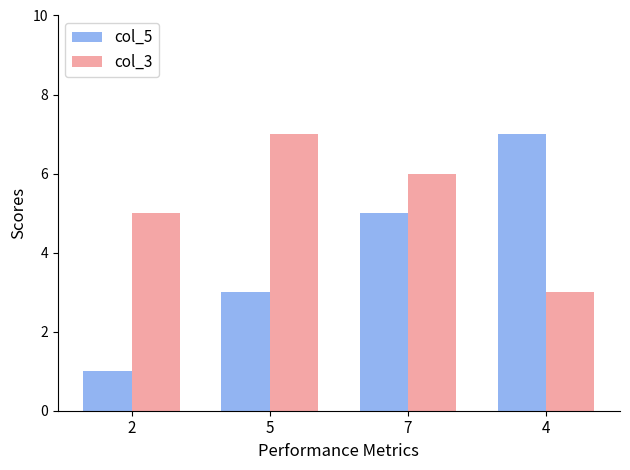

List the labels in order of col_5 value, smallest first.

2, 5, 7, 4